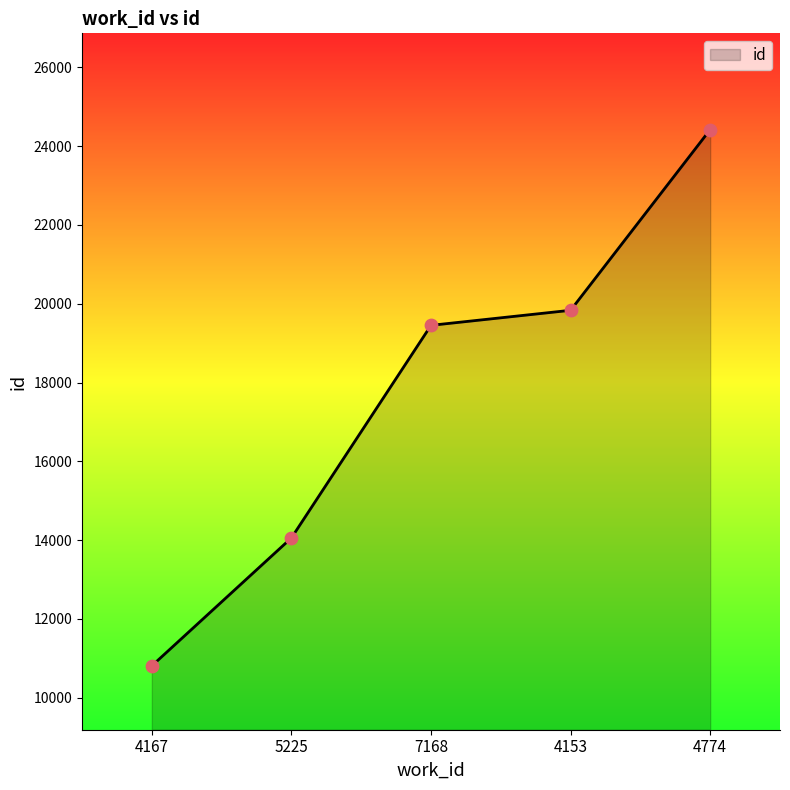

What is the ratio of the value at 4153 to the value at 5225?

1.4